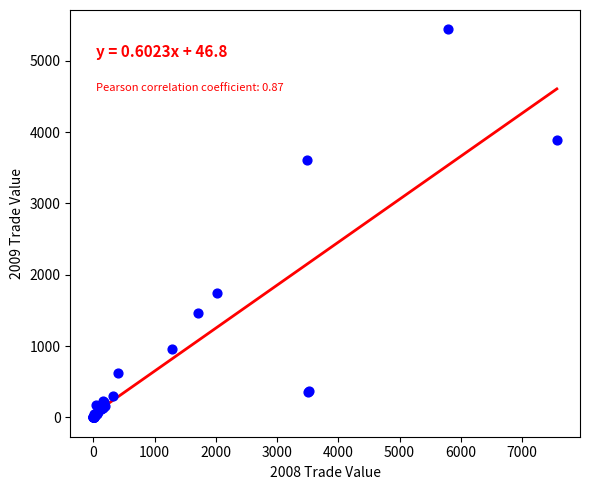

What Y value in the scatter plot is closest to 2719?

3609.4